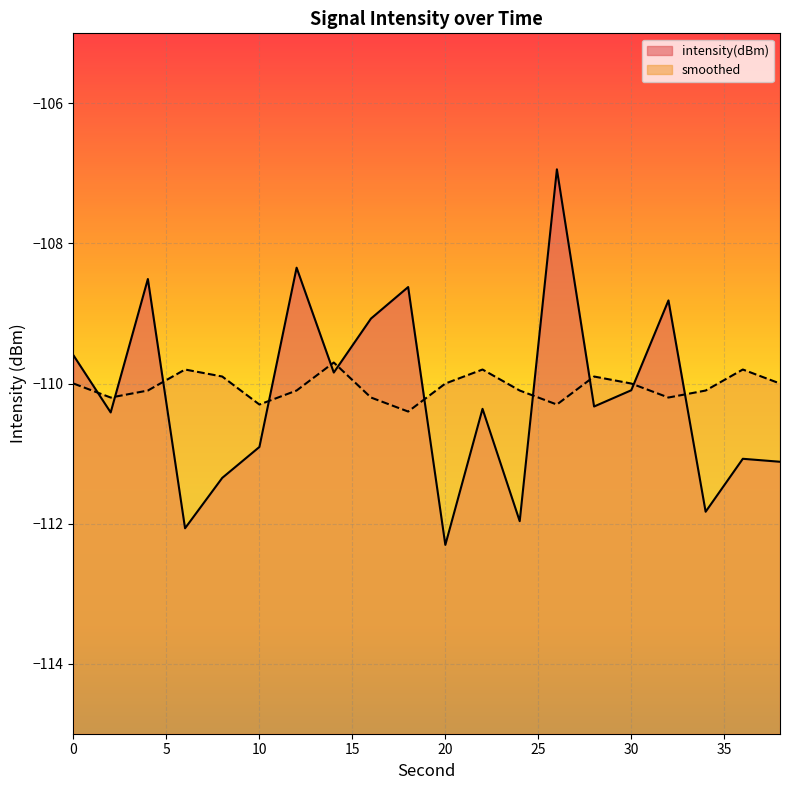

At which category is the sum across all series the highest?

26